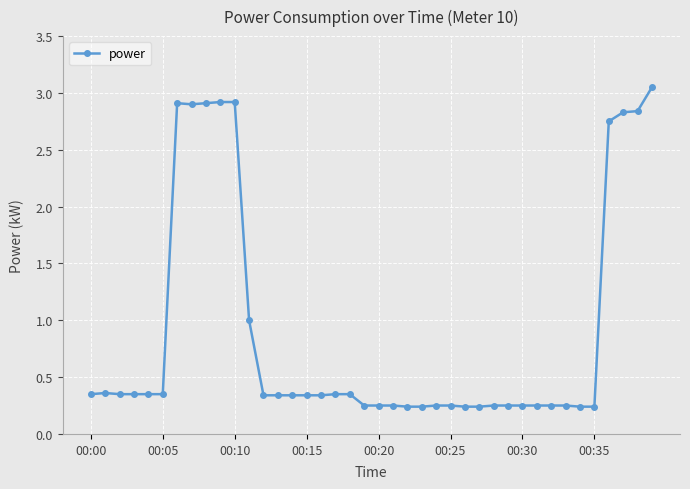

What is the sum of all values?

35.7